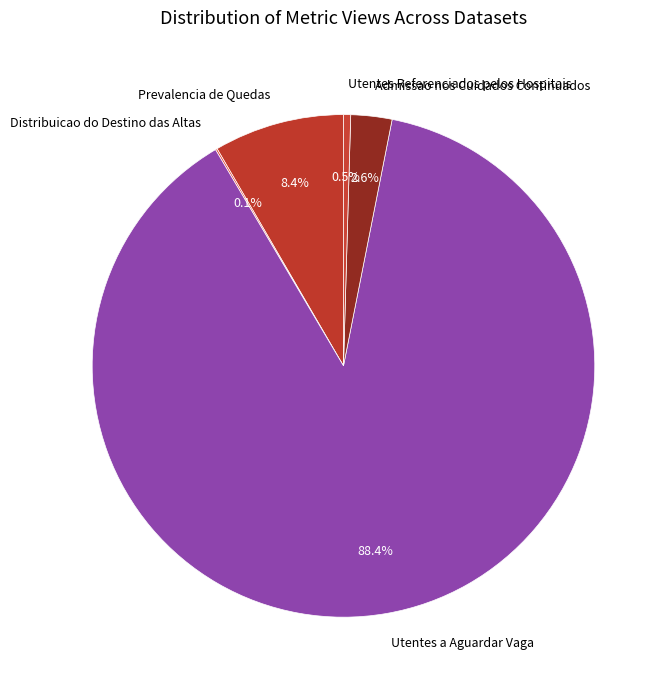

To the nearest percent, what is the difference between the largest and smallest slice percentages?

88%